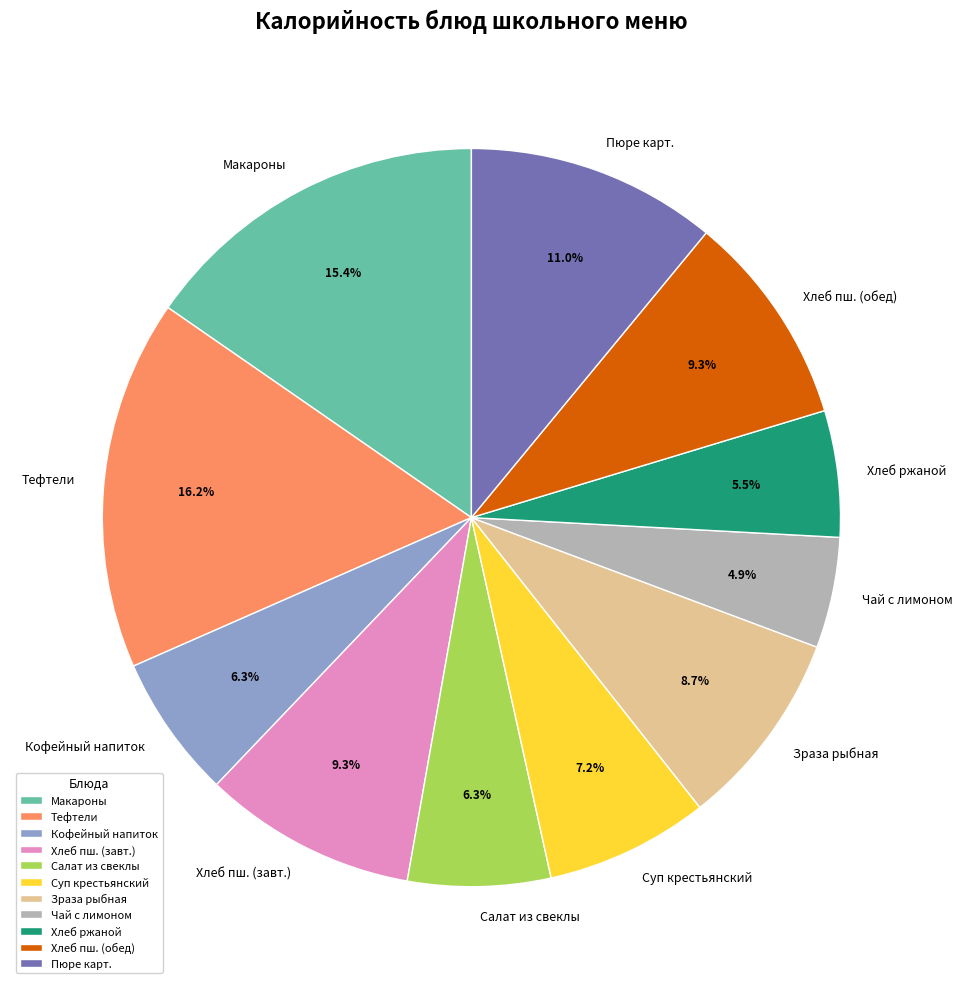

Is there any slice that represents more than half of the pie?

No